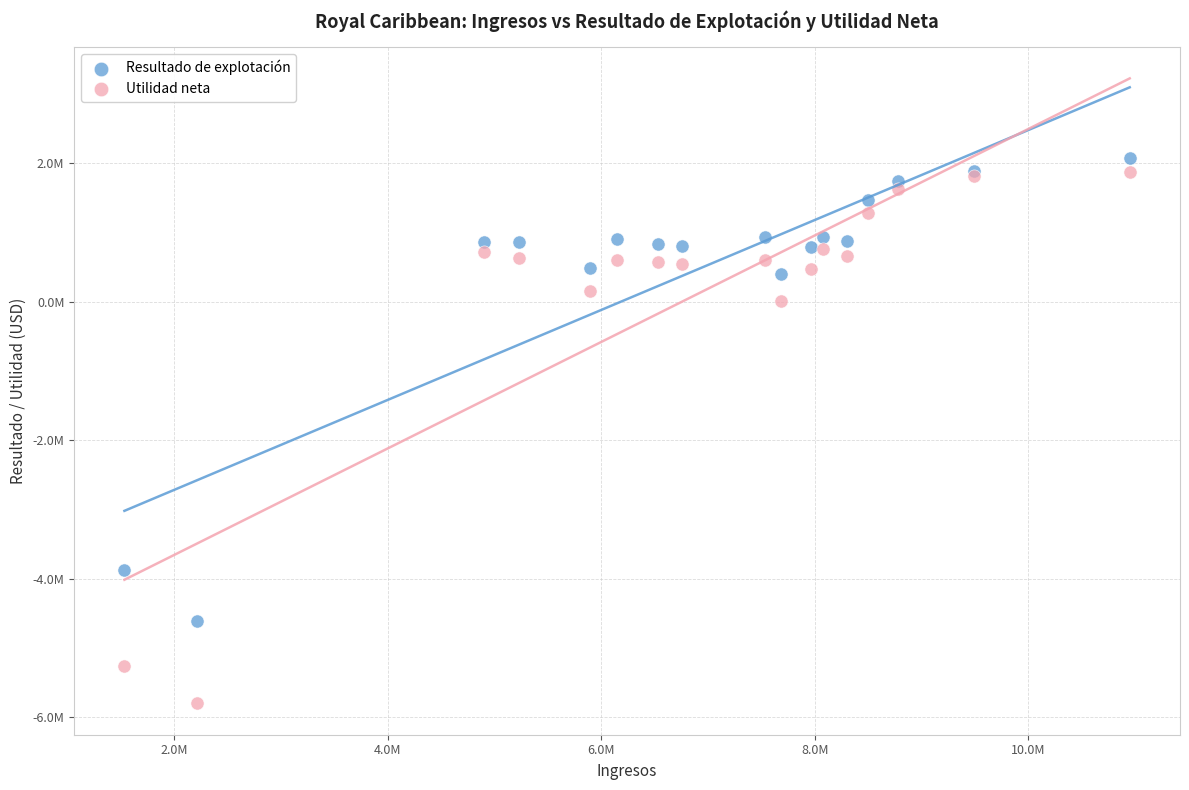

Which series has the widest spread of Y values?

Utilidad neta